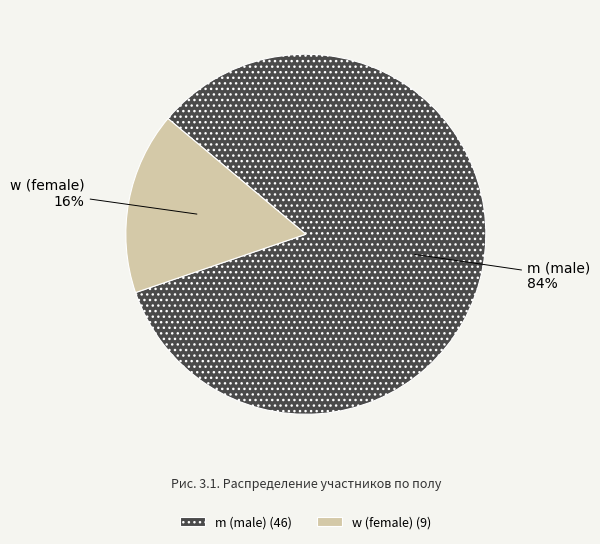

Rank the categories by value from lowest to highest.

w, m